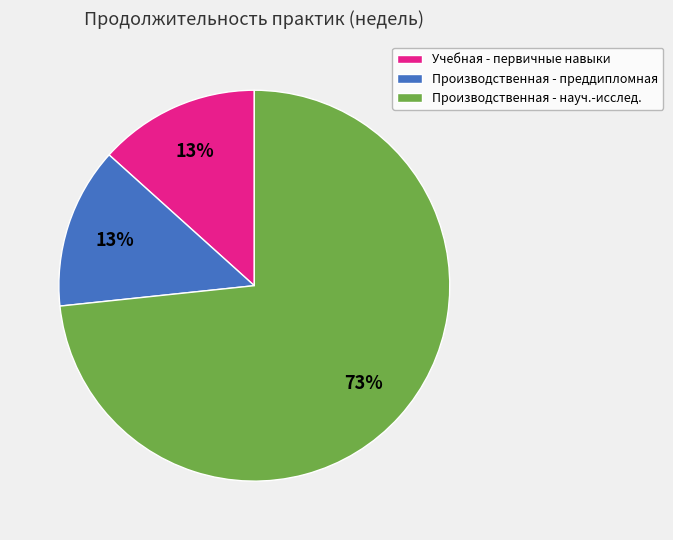

To the nearest percent, what is the average slice percentage?

33%